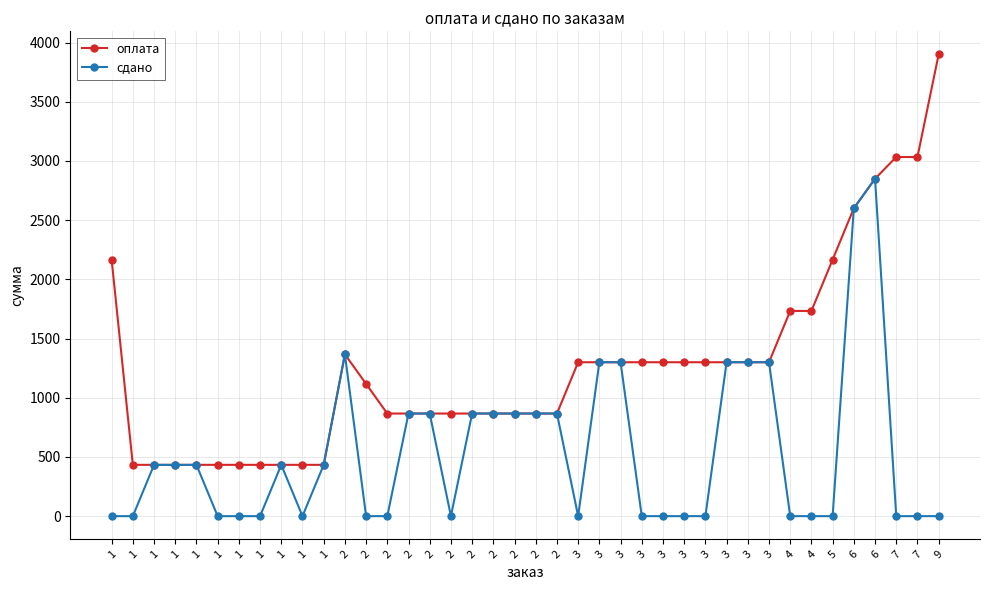

How many lines are shown in the chart?

2